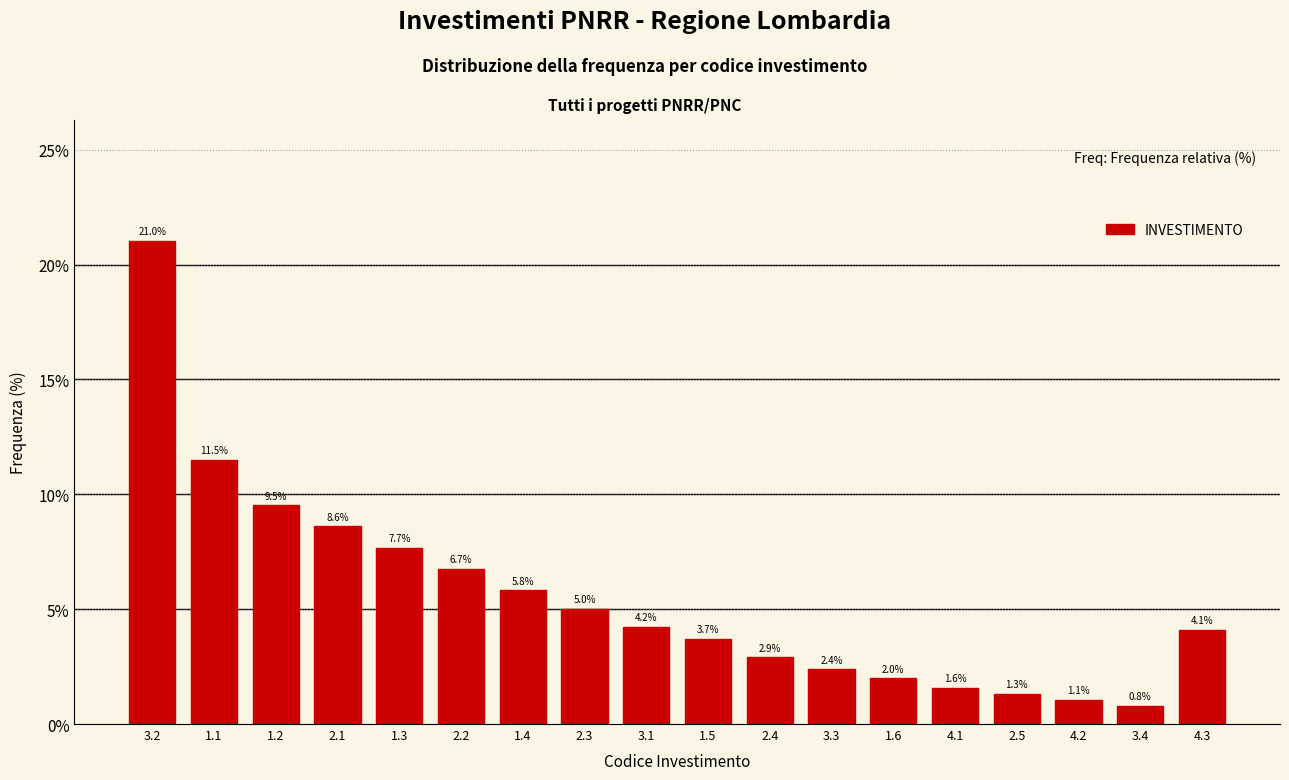

Reading left to right, extract all data points from this chart.

21.0	11.5	9.5	8.6	7.7	6.7	5.8	5.0	4.2	3.7	2.9	2.4	2.0	1.6	1.3	1.1	0.8	4.1